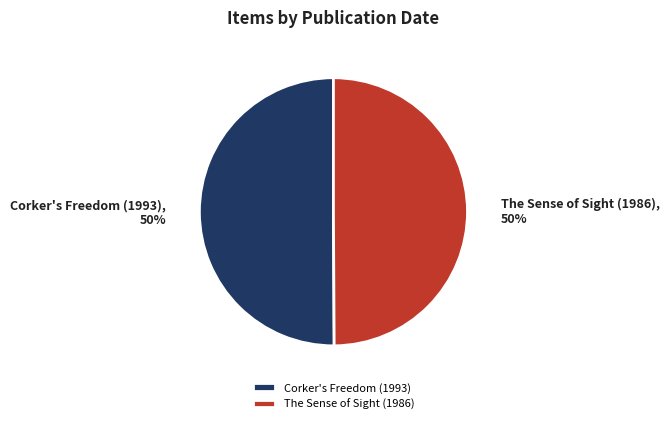

Count the number of slices in the pie.

2